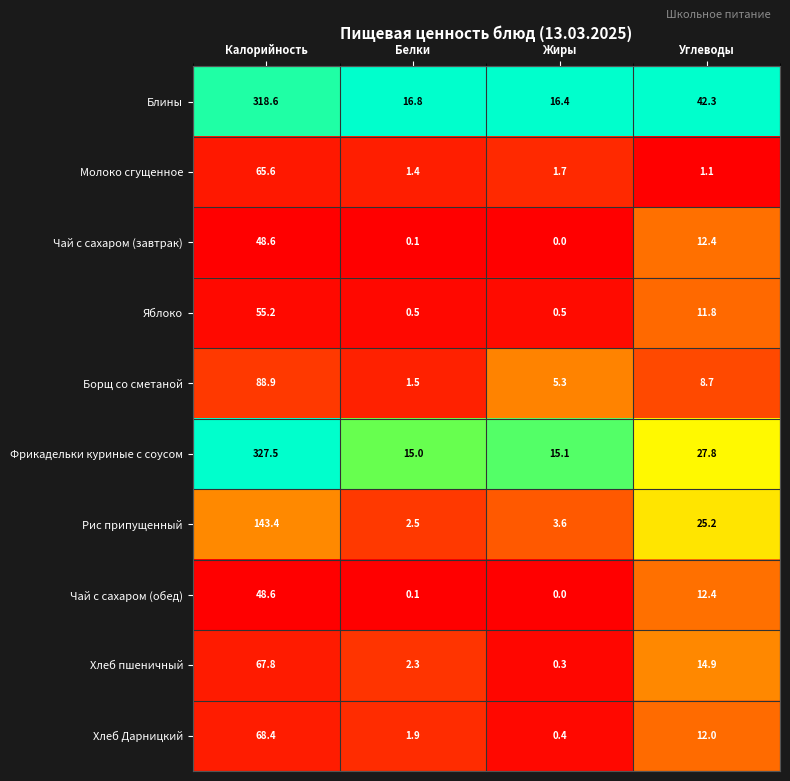

What is the difference between the maximum and minimum values in the Борщ со сметаной series?

87.4